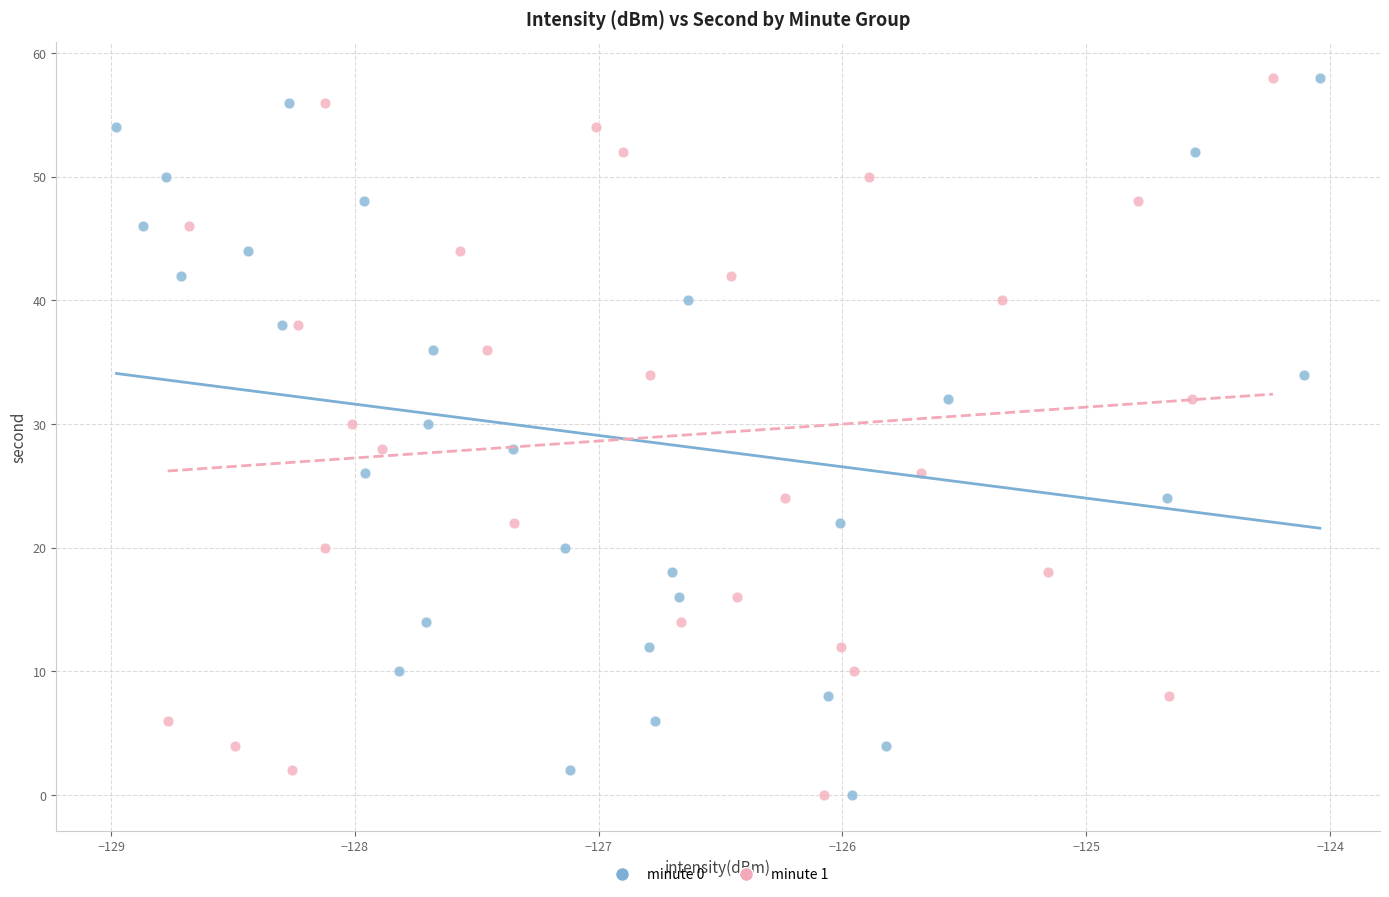

What are all the series names shown in the legend?

minute 0, minute 1